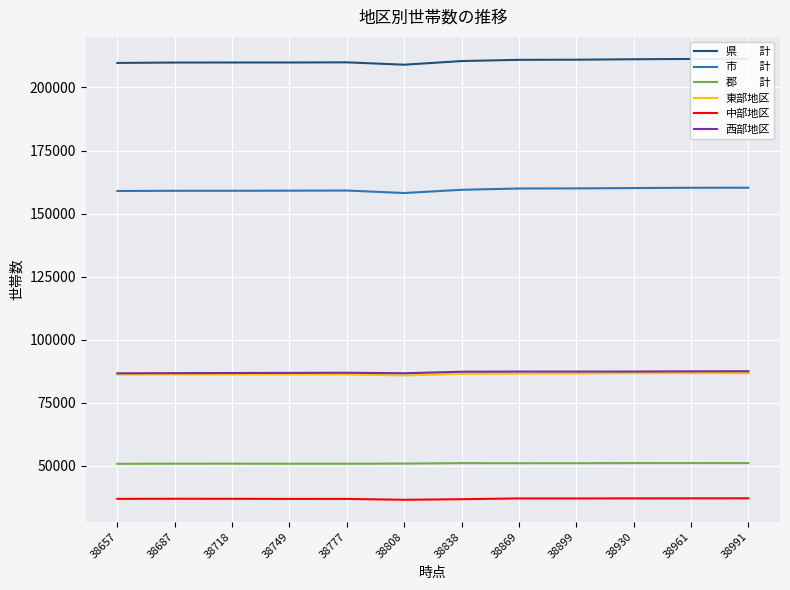

How many interior local valleys does the 西部地区 series have?

1